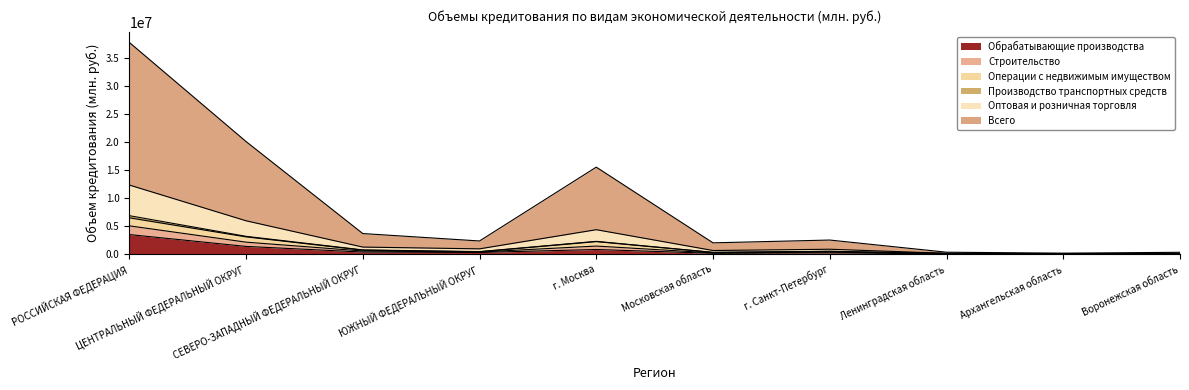

Where is the first local minimum for Всего?

ЮЖНЫЙ ФЕДЕРАЛЬНЫЙ ОКРУГ